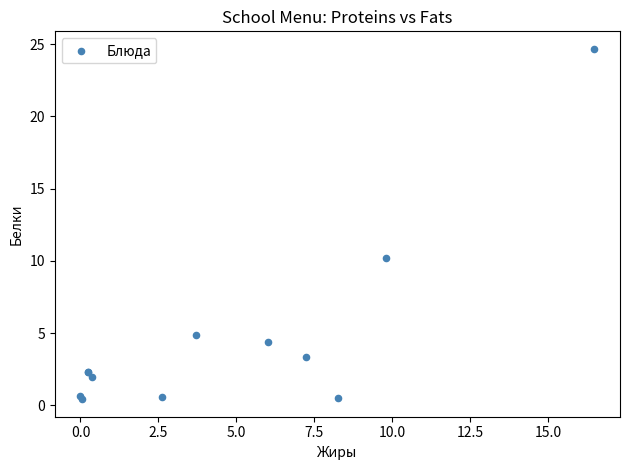

What Y value in the scatter plot is closest to 12?

10.2